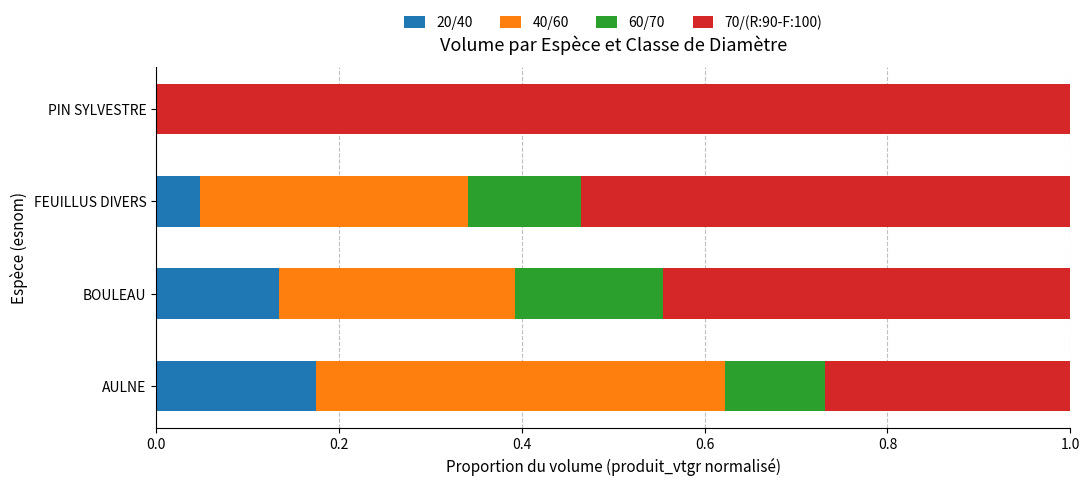

What is the total value across all series at FEUILLUS DIVERS?

1.0